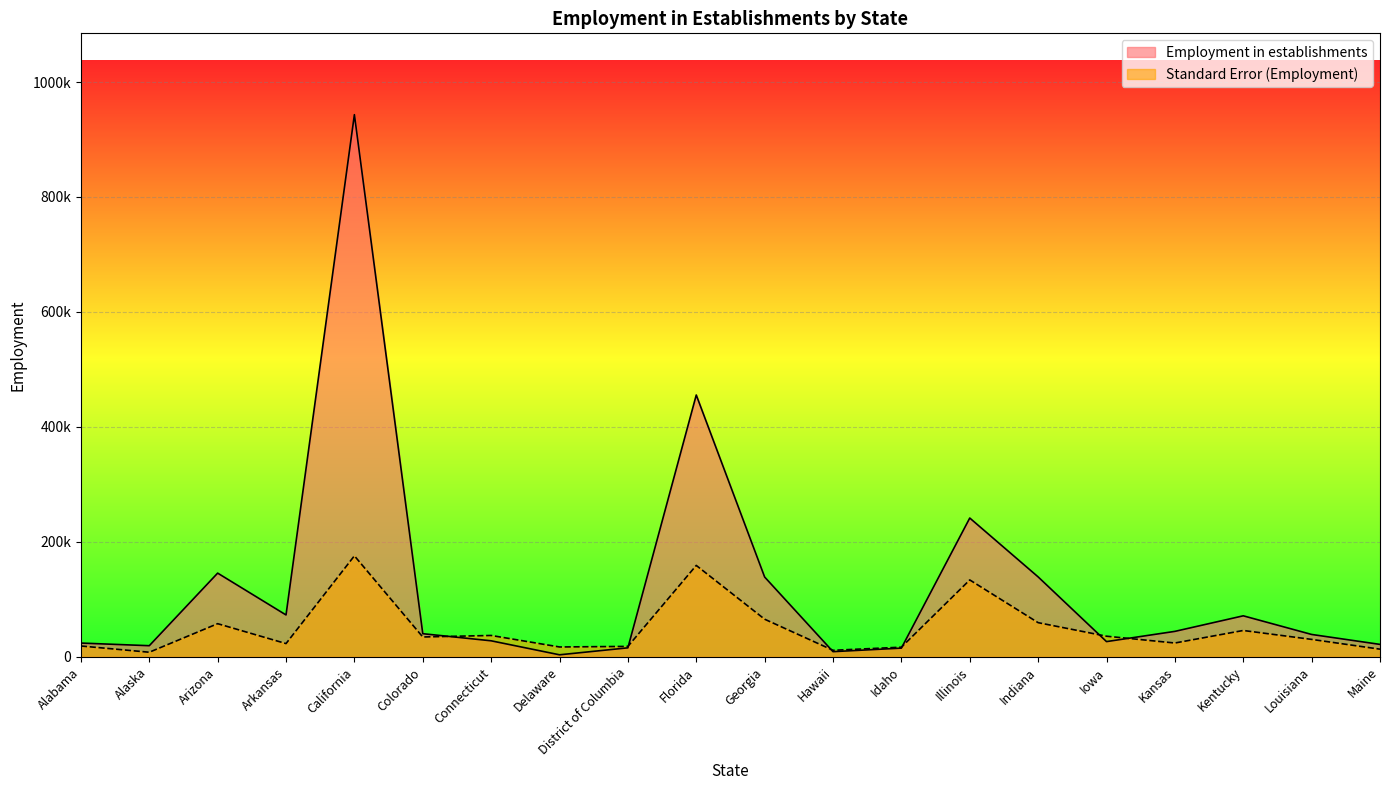

What is the approximate value of Employment in establishments at Hawaii, to the nearest 100?

9100